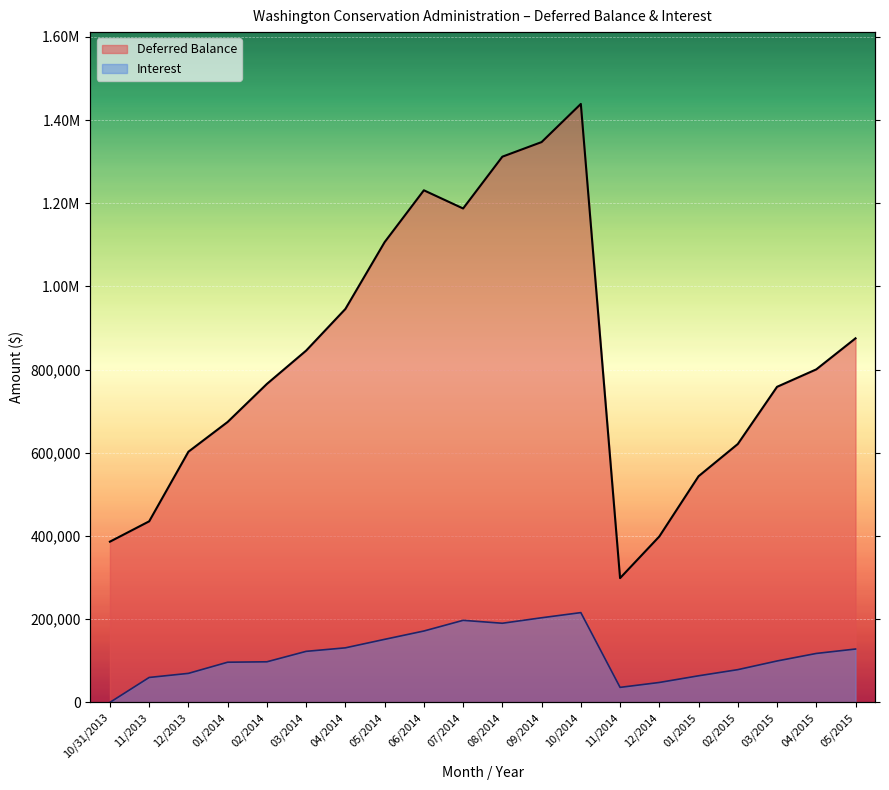

How many lines are shown in the chart?

2